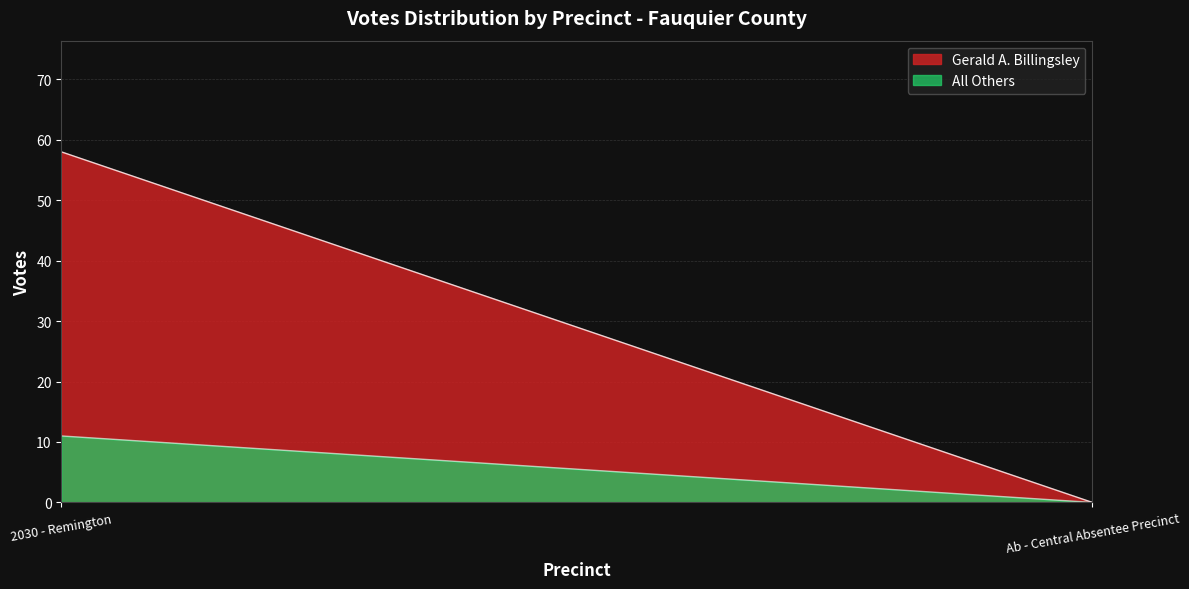

What is the spread (max minus min) of values at 2030 - Remington?

47